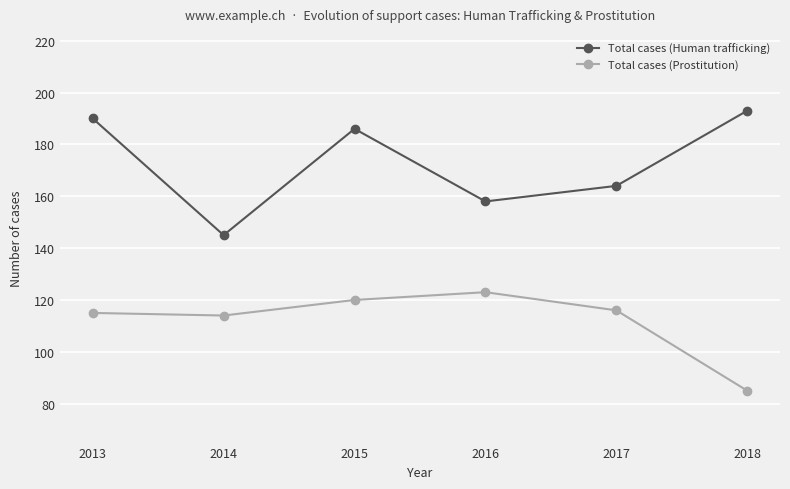

How many lines are shown in the chart?

2